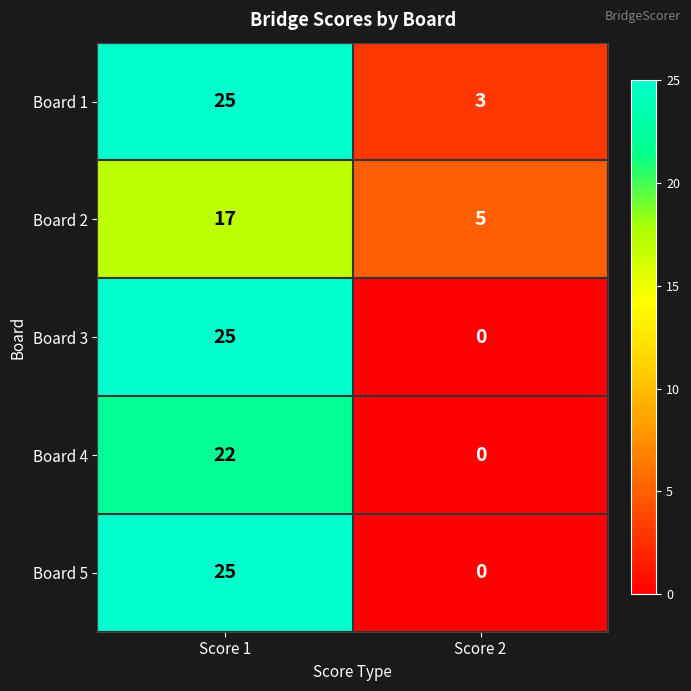

Rank the categories by Board 1 value from highest to lowest.

Score 1, Score 2